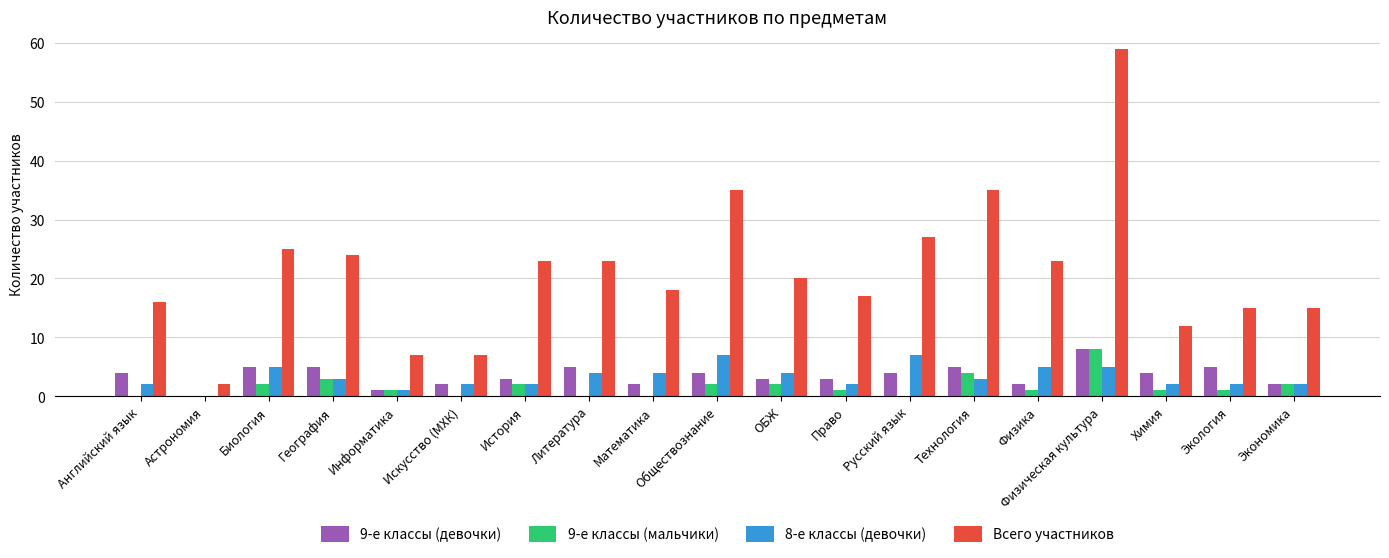

At which label does 9-е классы (мальчики) first exceed 1?

Биология